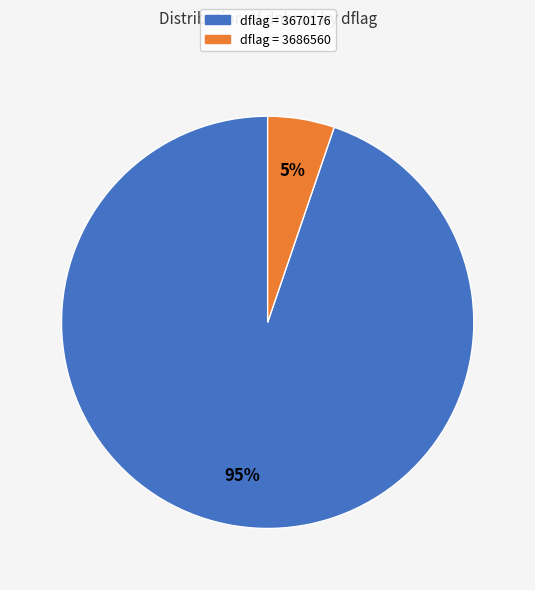

To the nearest percent, what is the difference between the largest and smallest slice percentages?

90%